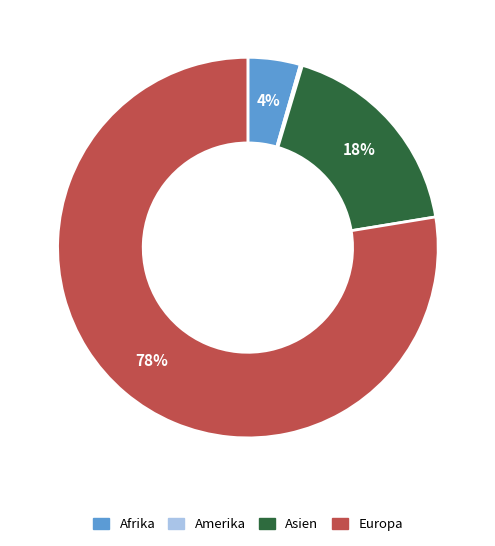

To the nearest percent, what is the average slice percentage?

25%